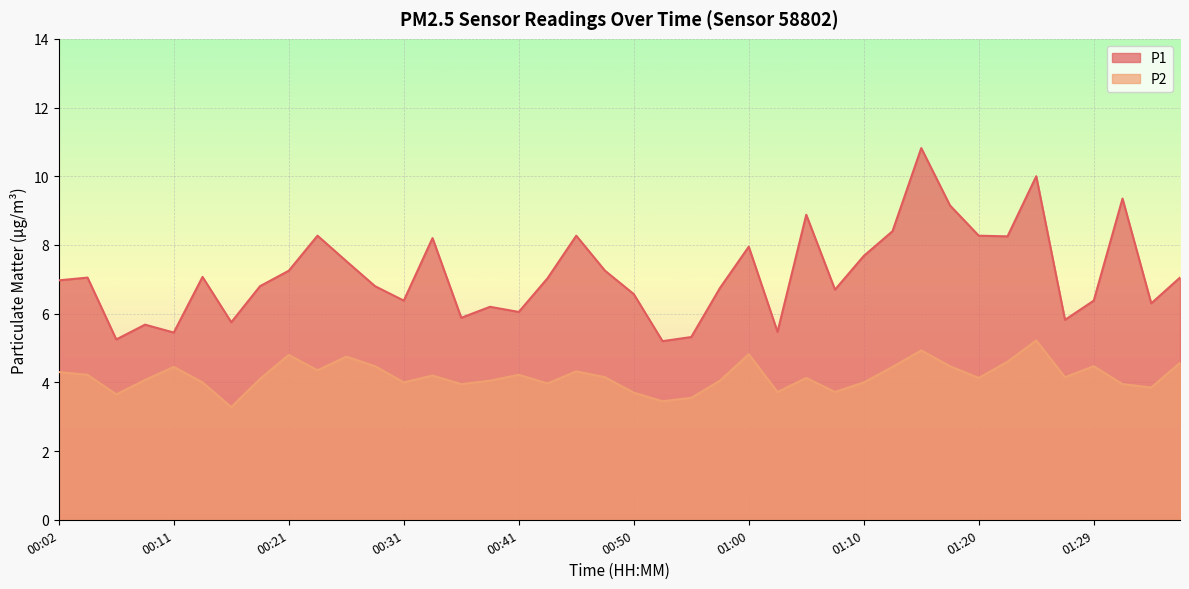

Which series has the largest total across all categories?

P1